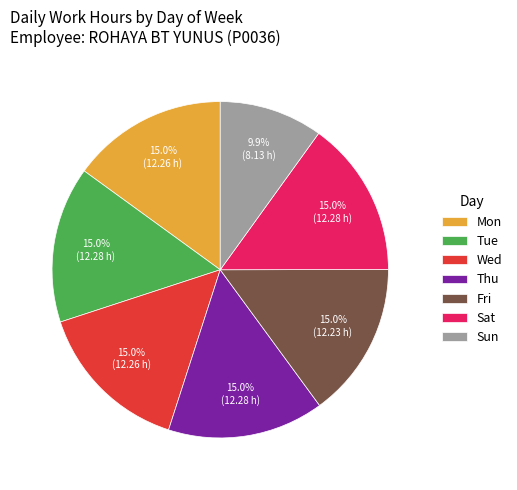

Count the number of slices in the pie.

7